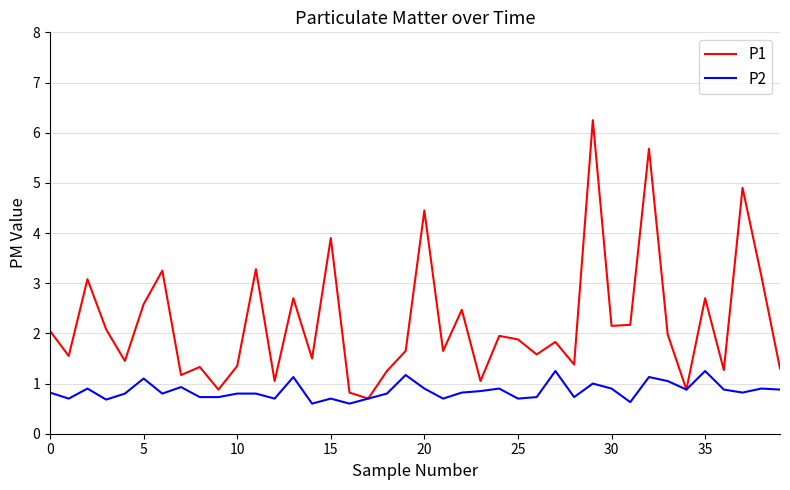

Which series has the largest total across all categories?

P1